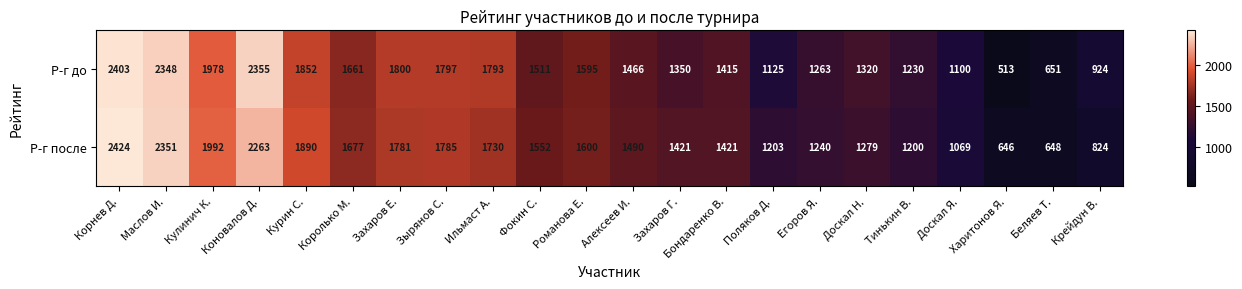

At which category does the chart reach its minimum across all series?

Харитонов Я.